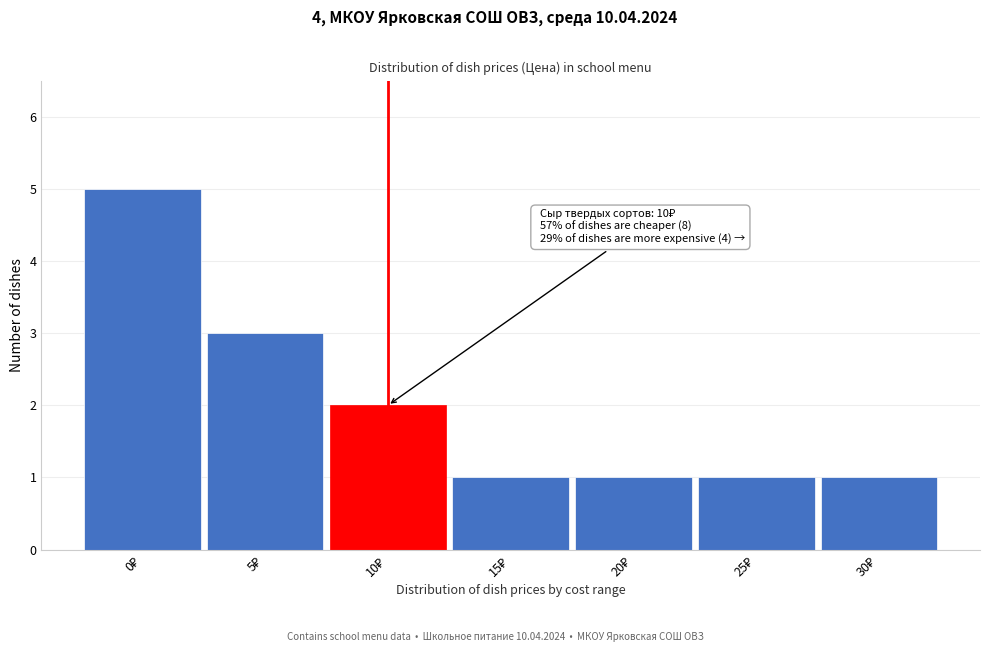

Reading right to left, transcribe all the data shown in this chart.

1	1	1	1	2	3	5